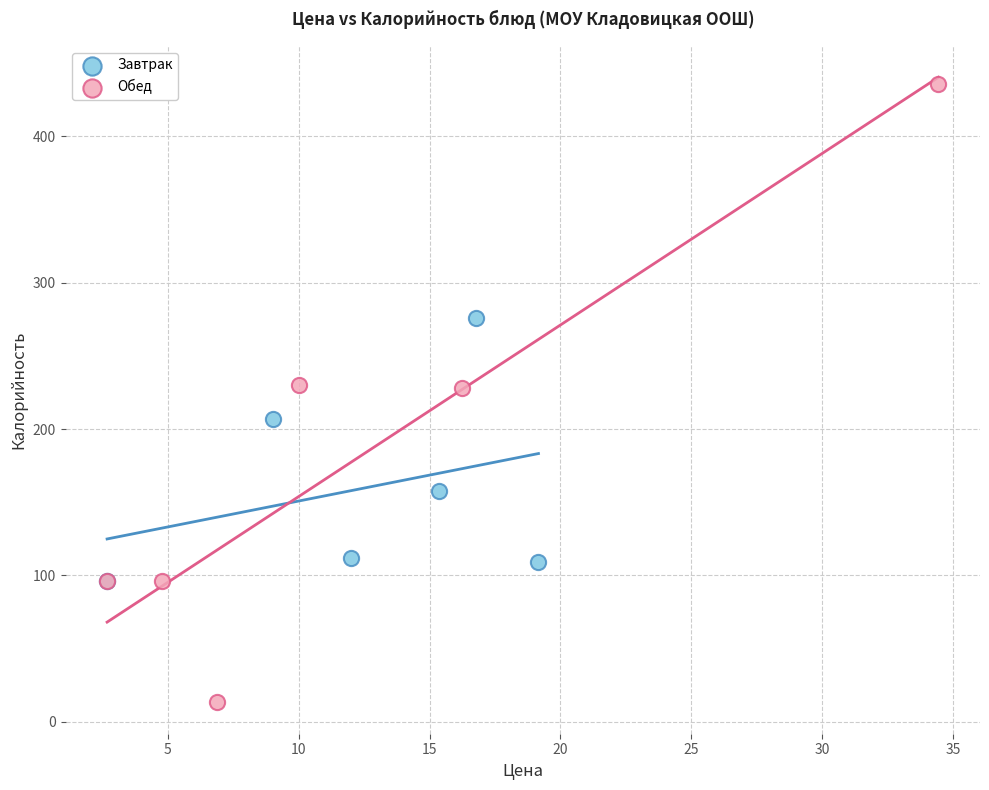

Which series contains the lowest Y value?

Обед